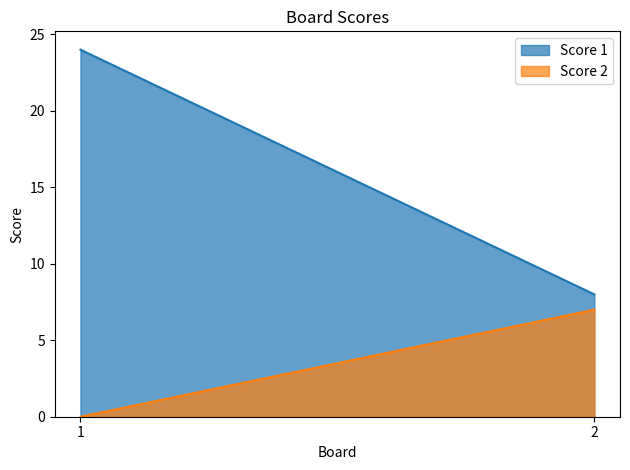

Which series changed the most between 1 and 2?

Score 1